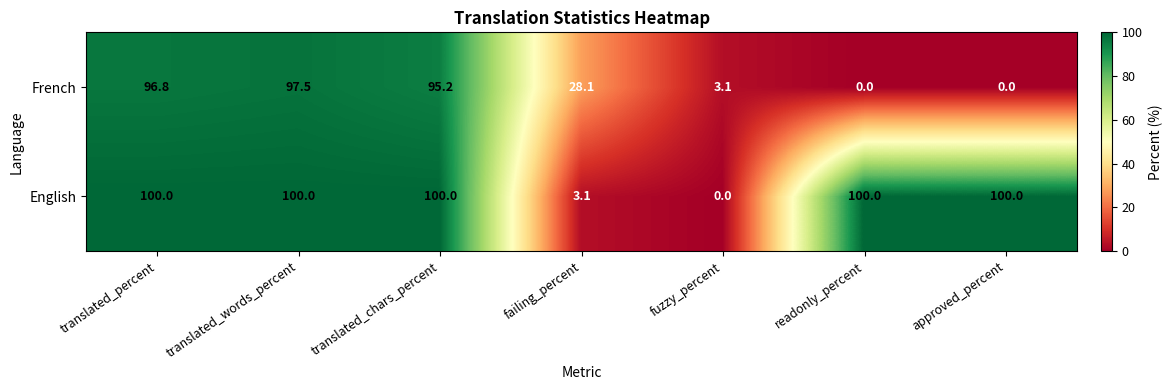

How many values in French are above zero?

5